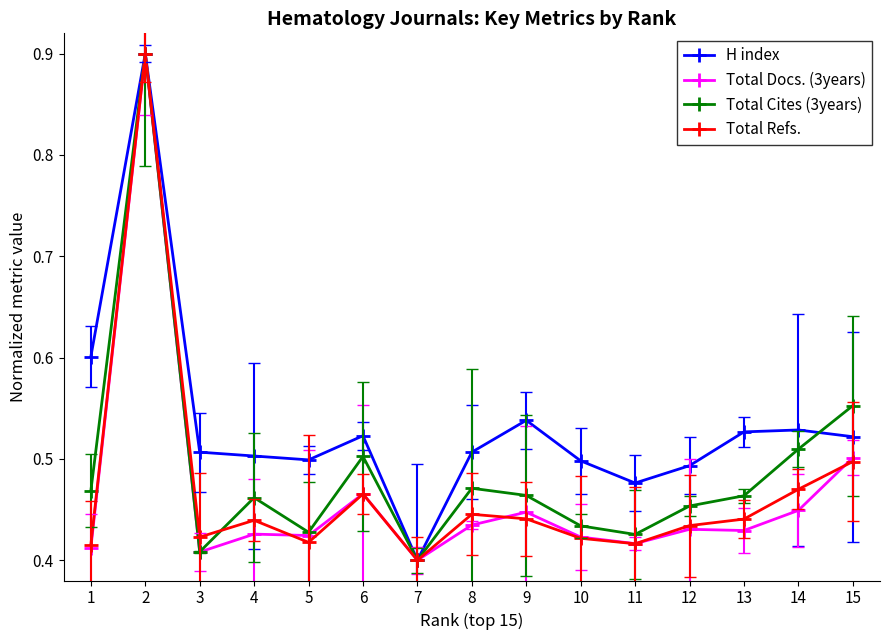

What is the greatest value displayed?

0.9